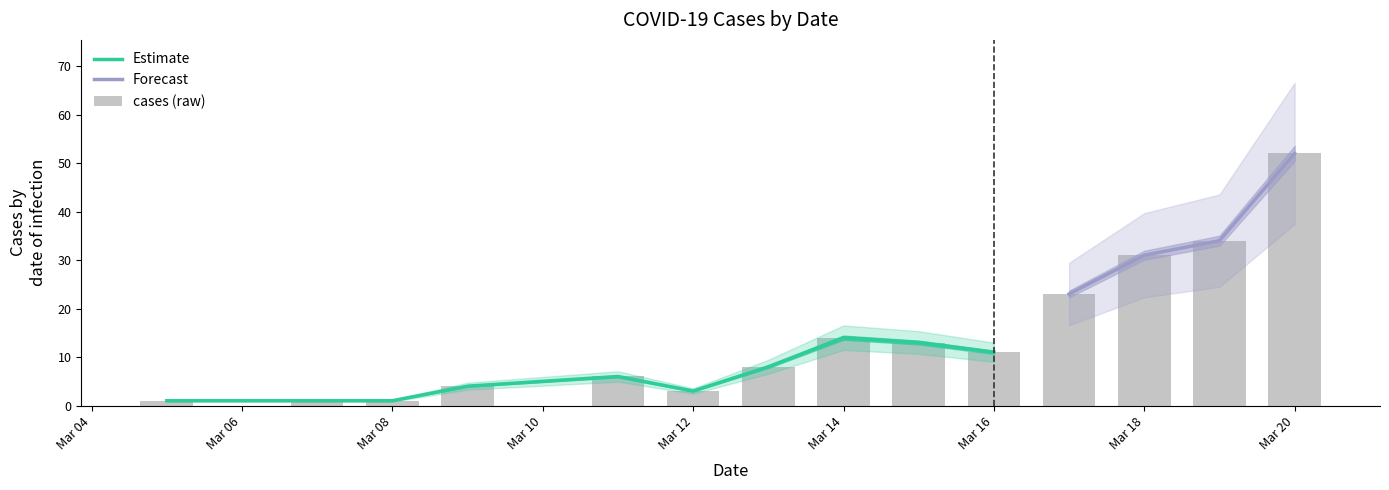

True or false: the data shows 8 at 2020-03-15.

False